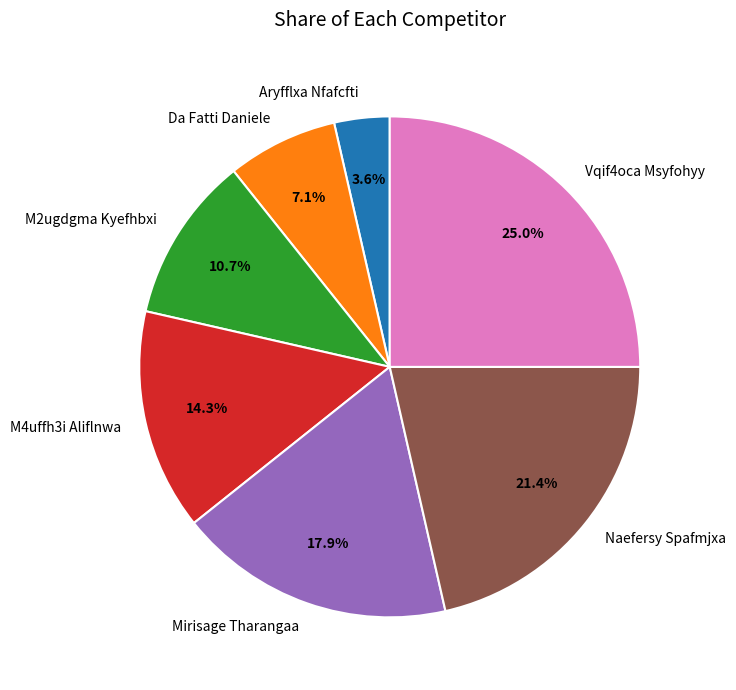

To the nearest percent, what portion does M2ugdgma Kyefhbxi represent?

11%